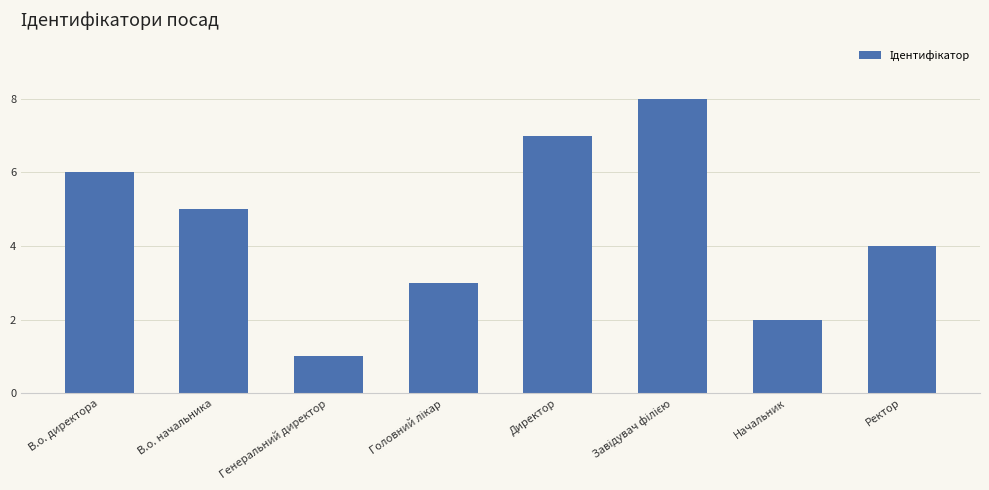

Reading right to left, transcribe all the data shown in this chart.

4	2	8	7	3	1	5	6